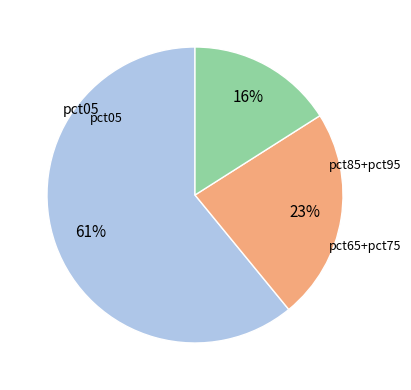

Is there a majority slice in this chart?

Yes